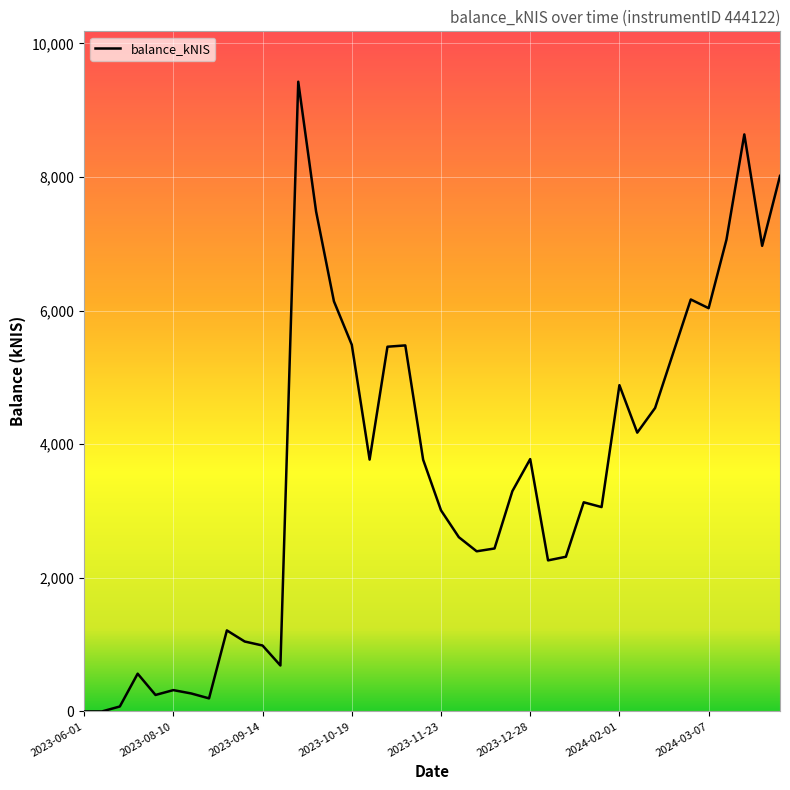

What is the greatest value displayed?

9427.7